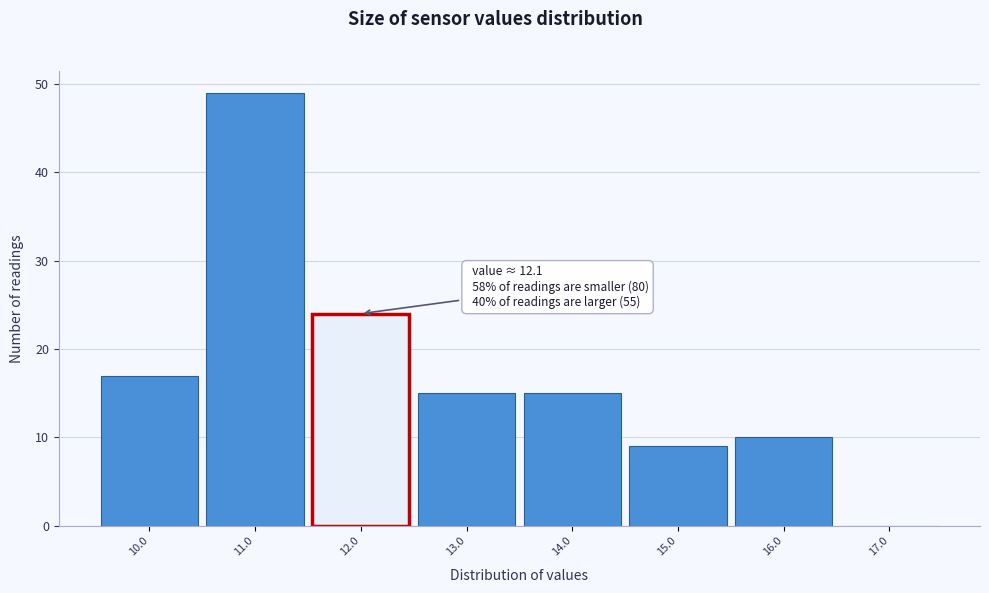

Which range on the x-axis has the tallest bar?

10.5 to 11.5